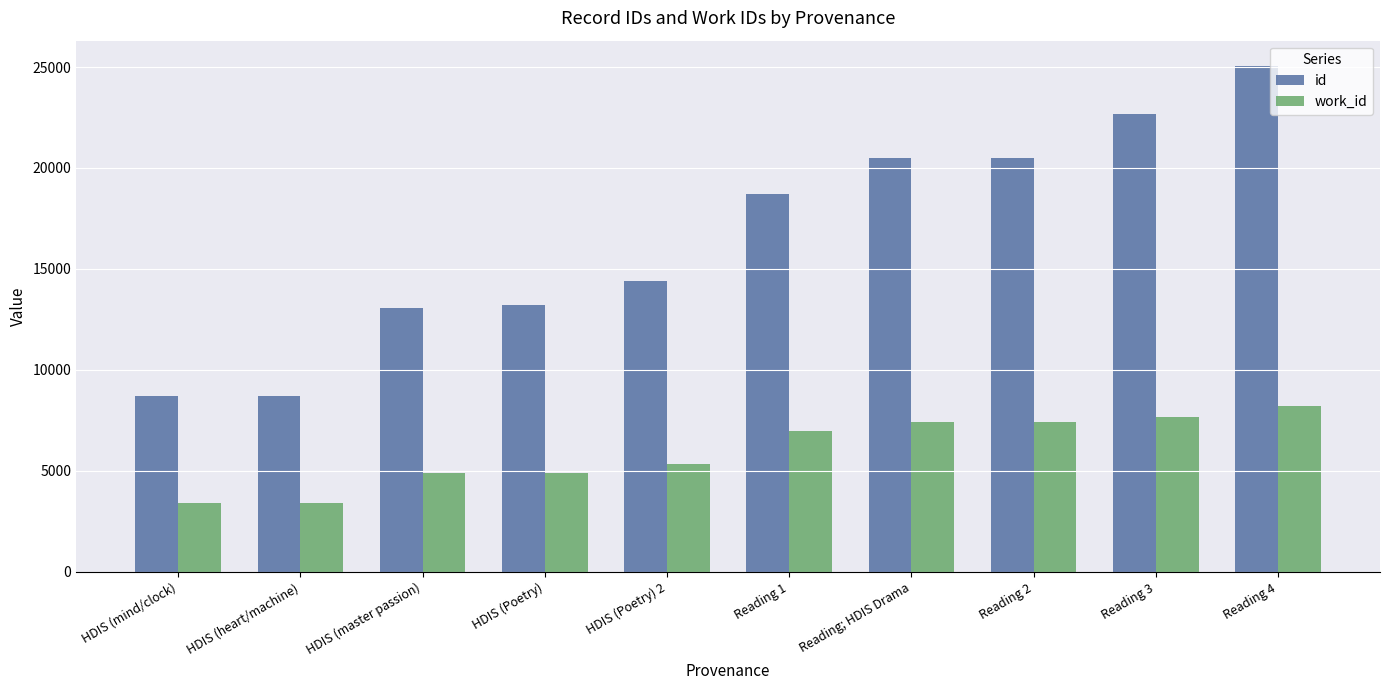

Which series changed the most between Reading 3 and Reading 4?

id